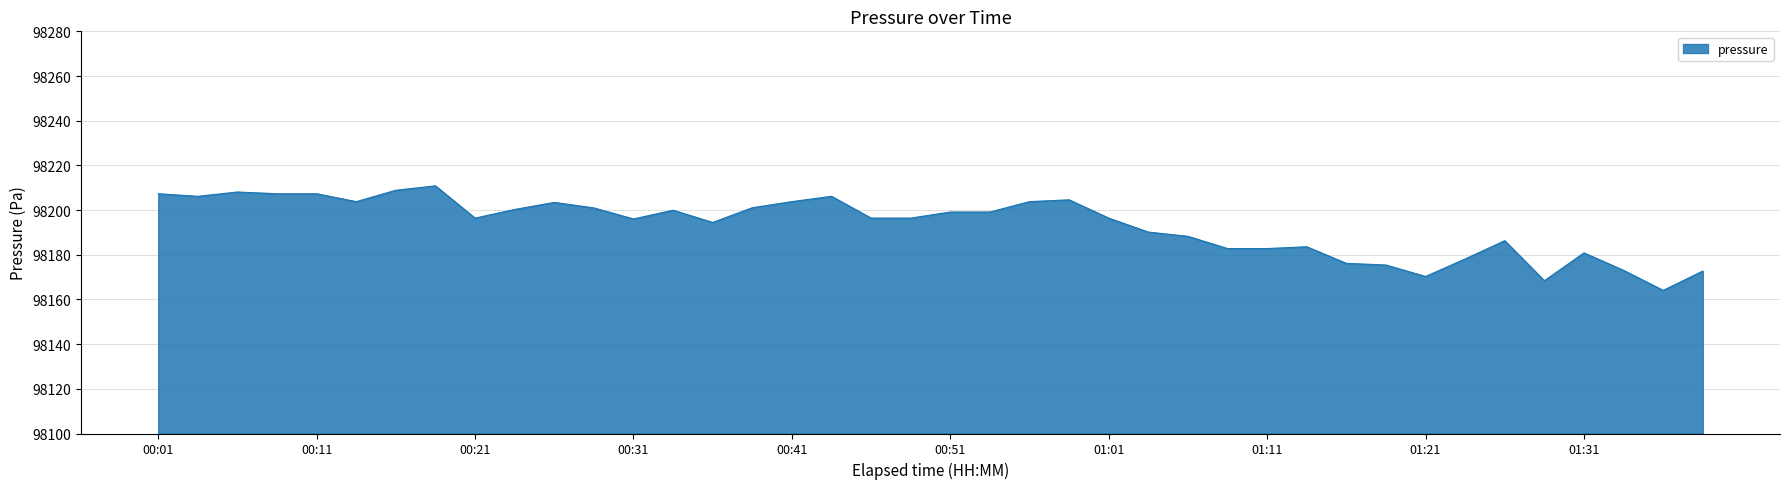

What is the difference between the maximum and minimum values?

46.8